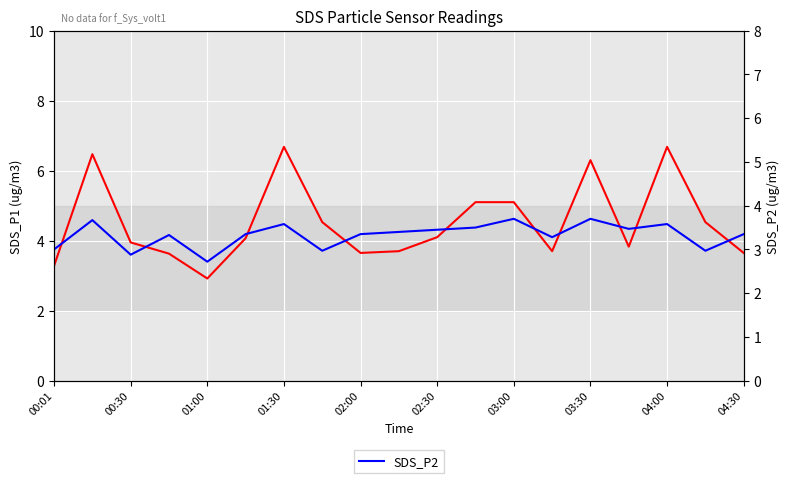

What is the difference between the SDS_P1 values at 04:00 and 00:30?

2.8